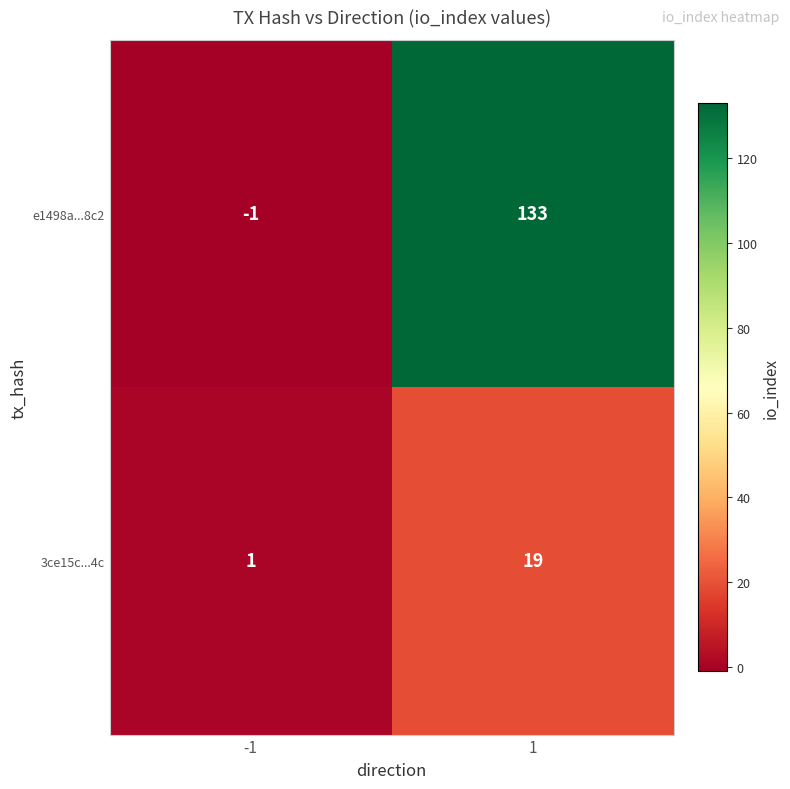

Between -1 and 1, which series saw the biggest shift?

e1498a...8c2